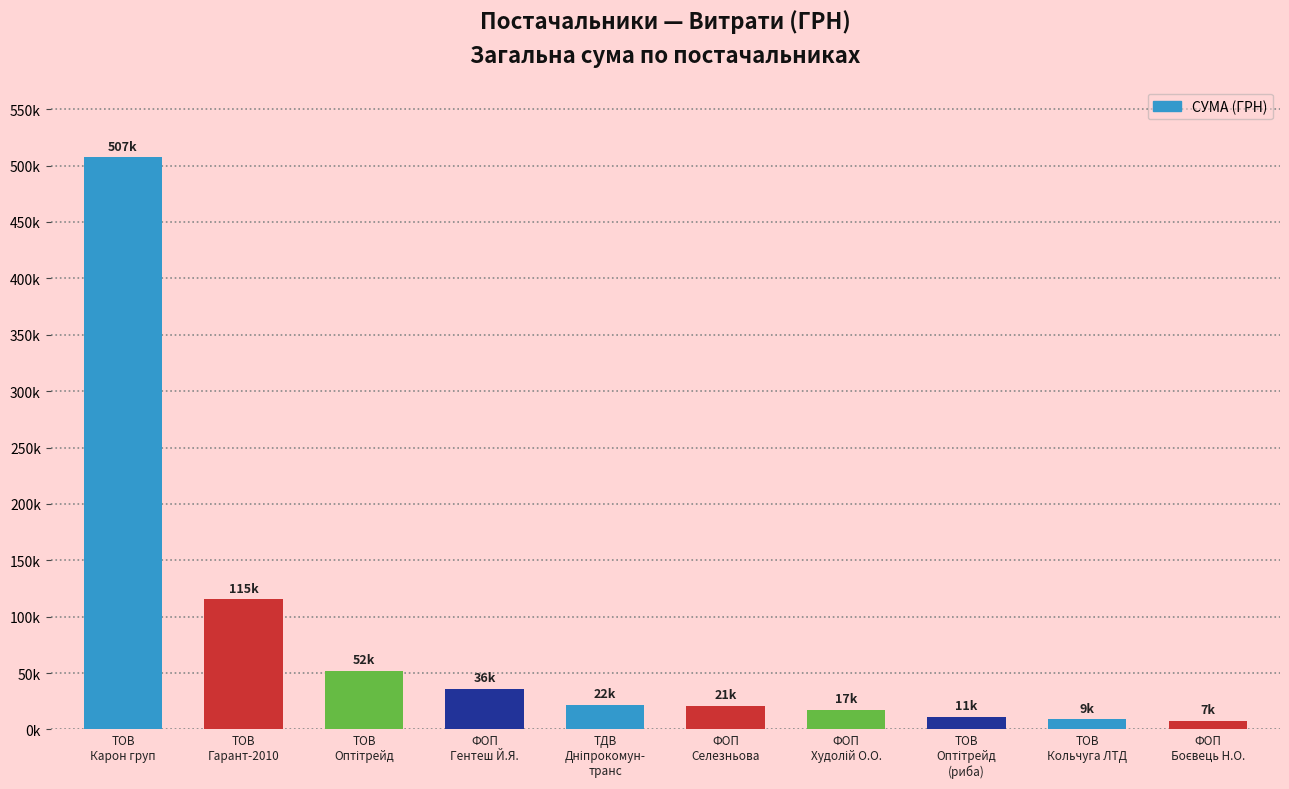

Which label corresponds to the largest value in the chart?

ТОВ
Карон груп